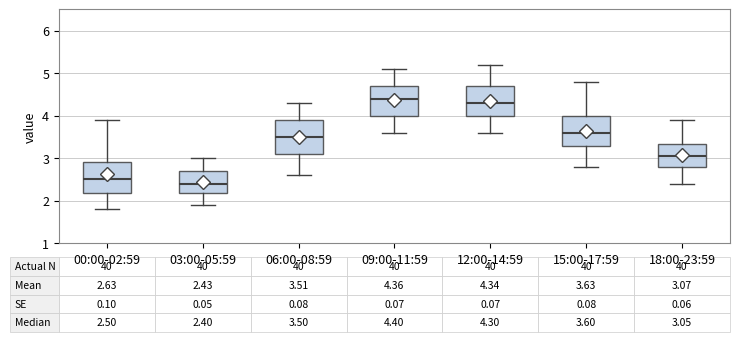

Which box has the highest median line?

09:00-11:59